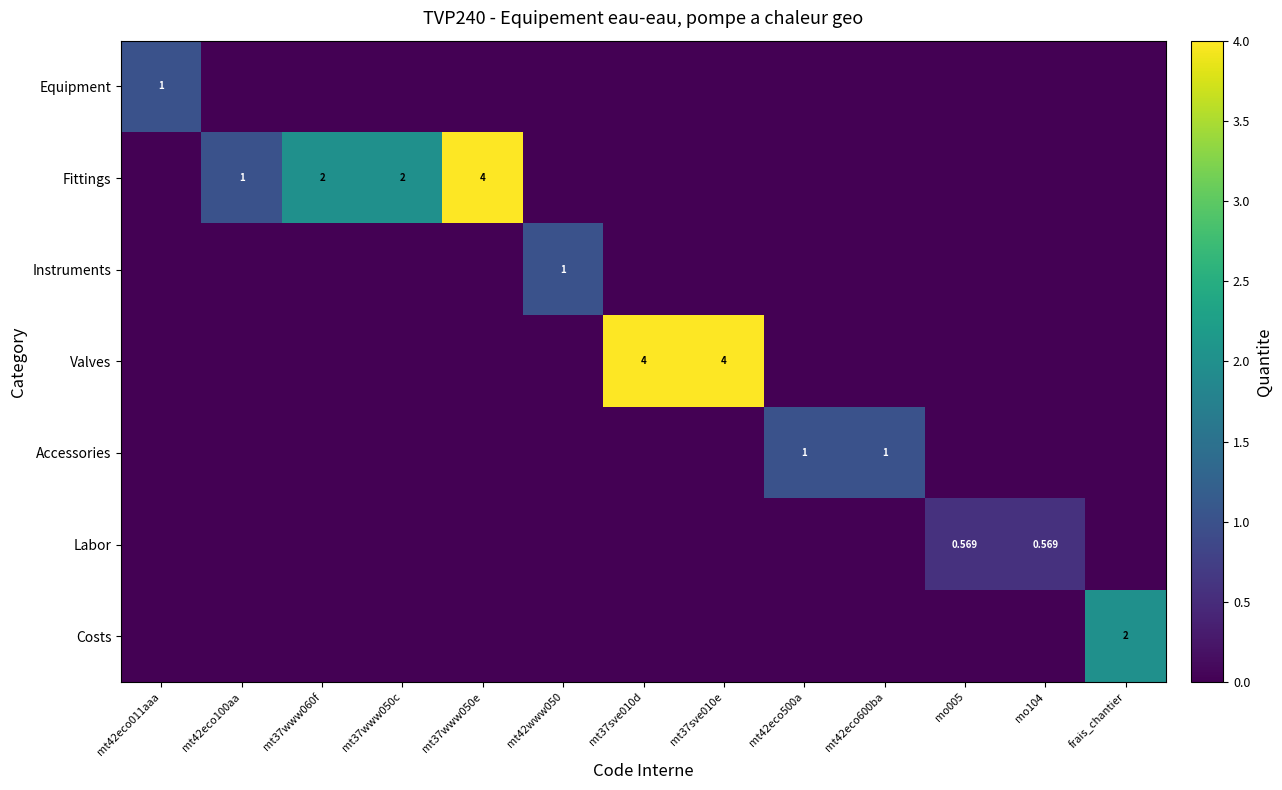

At which label is Equipment closest to 0?

mt42eco100aa